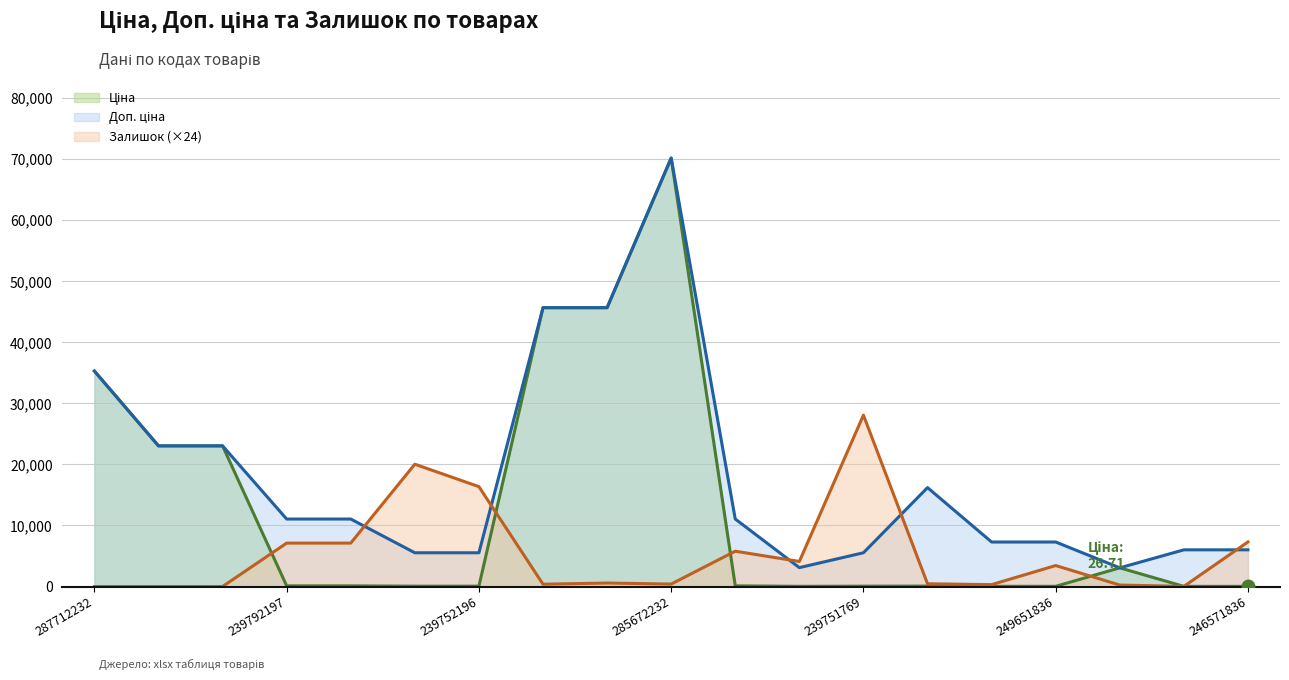

At which category does the chart reach its minimum across all series?

287712232